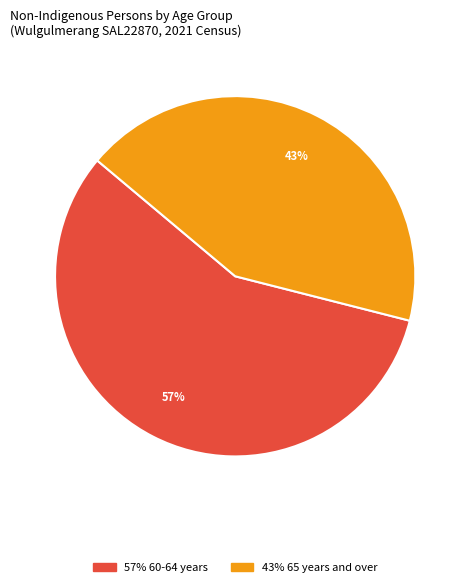

To the nearest percent, what is the difference between the largest and smallest slice percentages?

14%